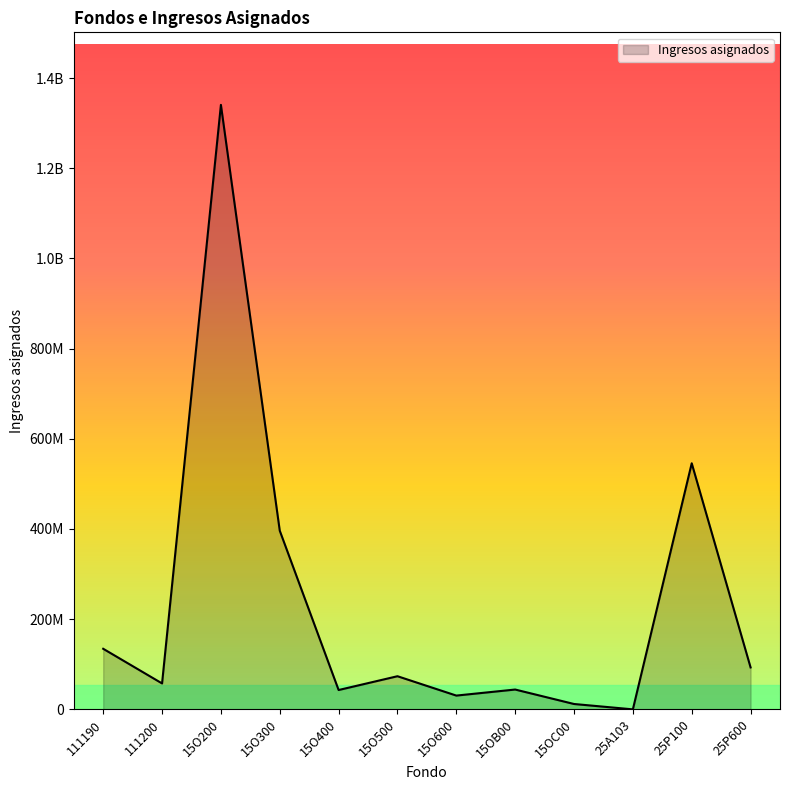

Reading right to left, what are all the values shown in this chart?

25P600=93005582	25P100=545700015	25A103=0	15OC00=11890416	15OB00=43960200	15O600=30546881	15O500=73474796	15O400=42886724	15O300=396183055	15O200=1340507024	111200=57506904	111190=134331873